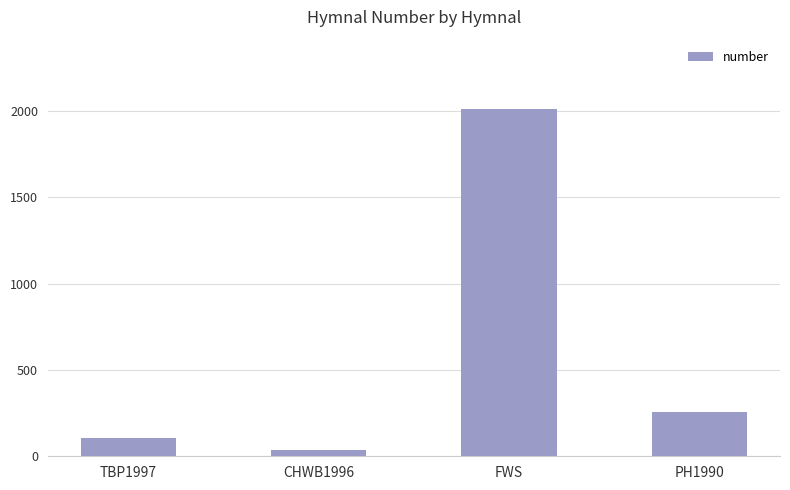

Reading left to right, what are all the values shown in this chart?

108	39	2010	258